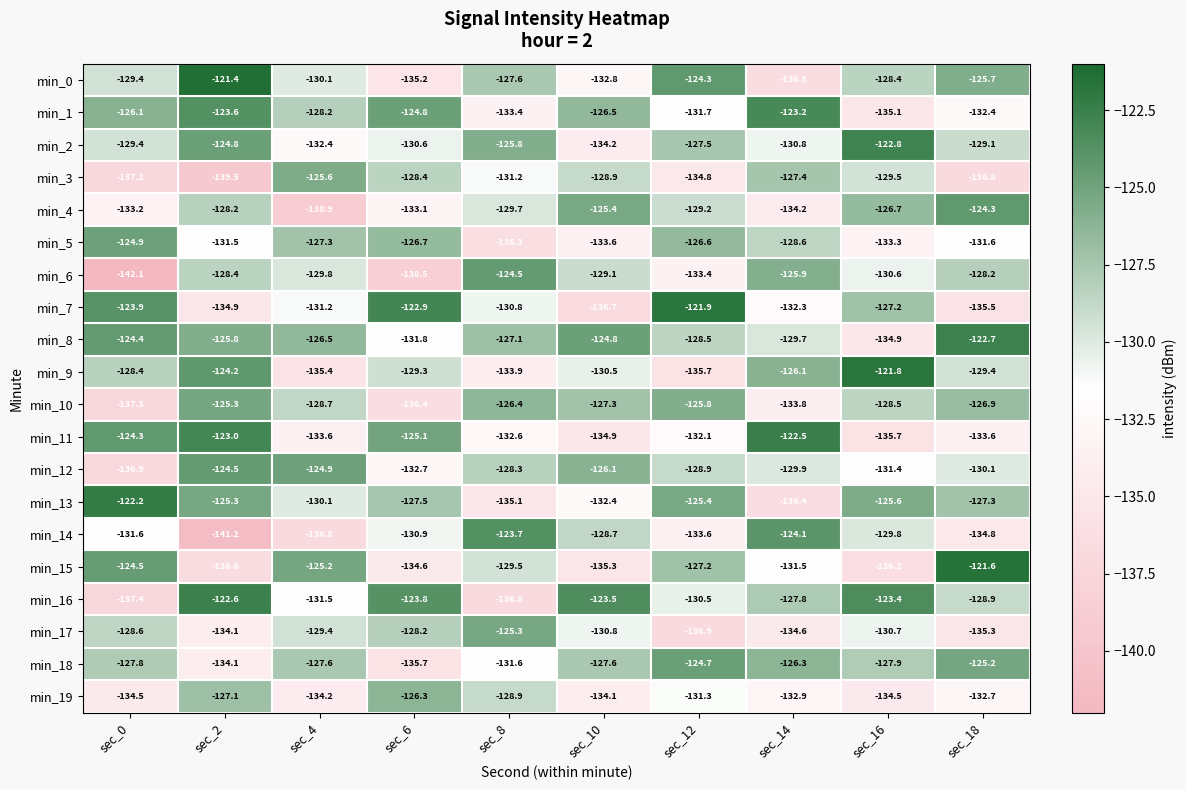

The min_2 series shows -199.2 at sec_0. True or false?

False